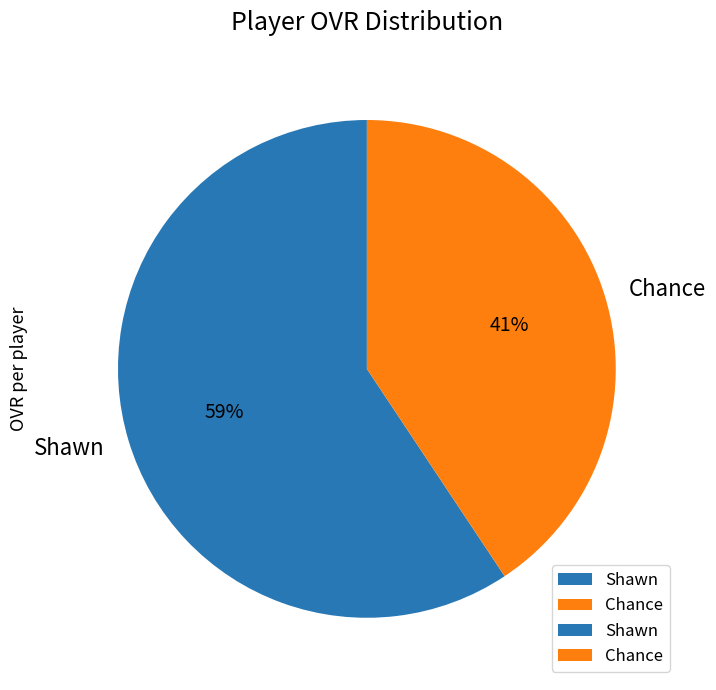

Which slice is the smallest?

Chance